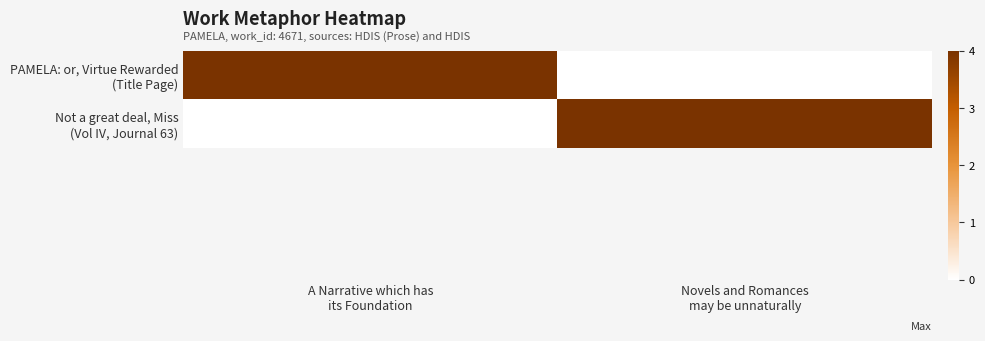

How many series are shown in this chart?

2